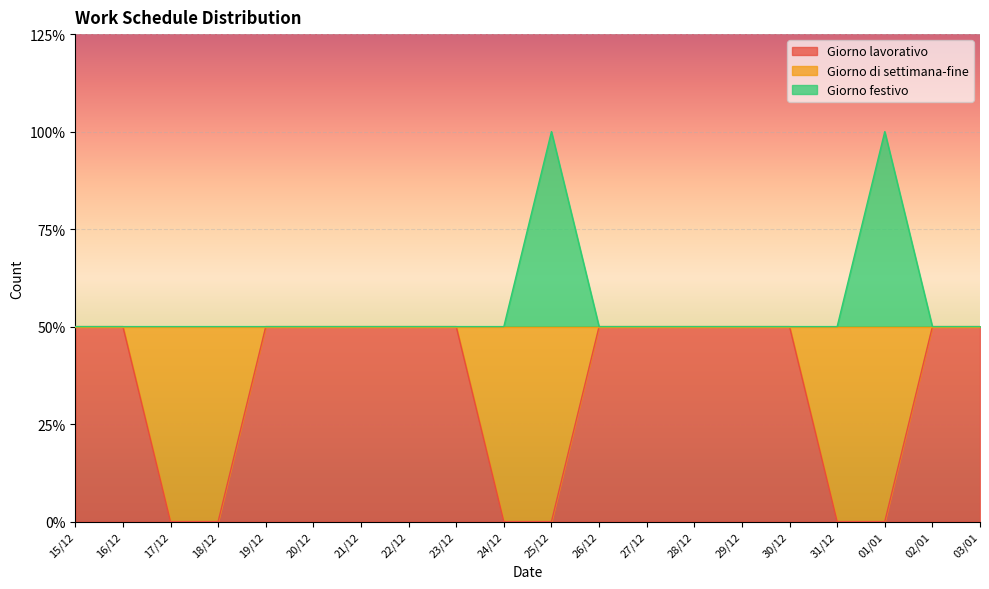

Does the chart display data point markers on the line(s)?

No